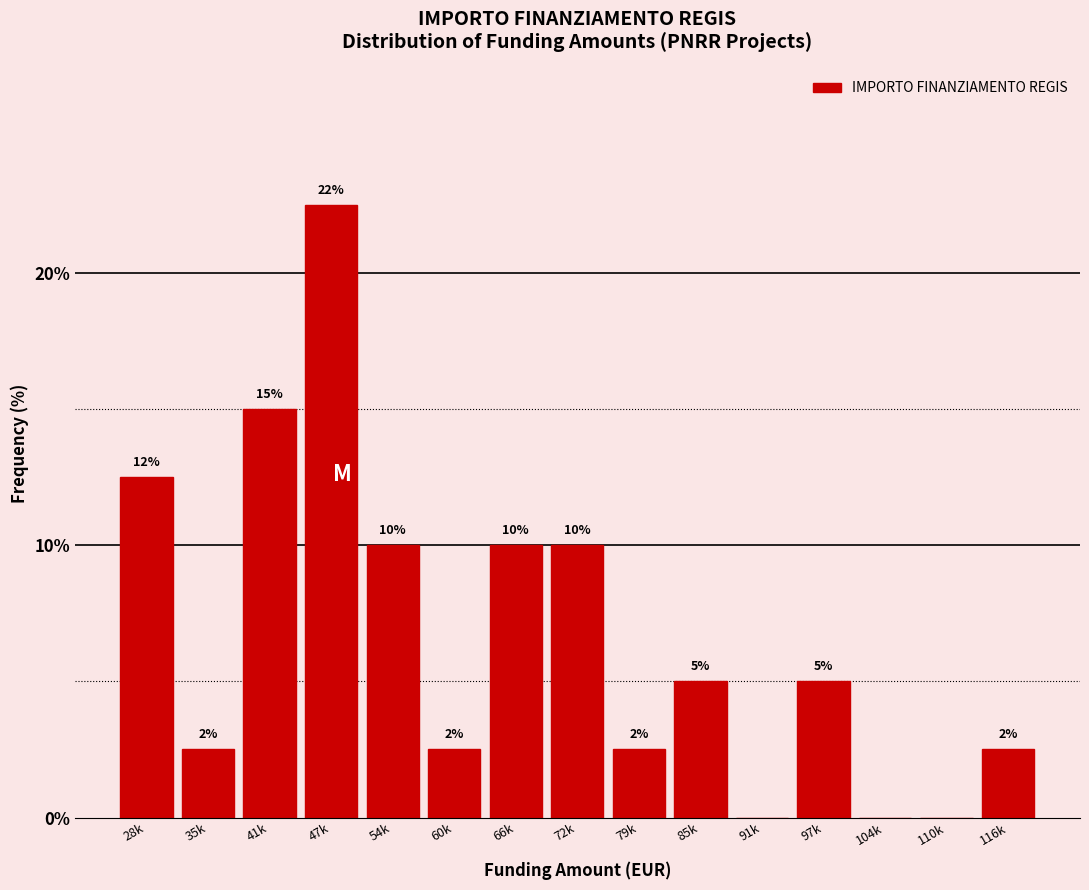

Which label corresponds to the largest value in the chart?

47k